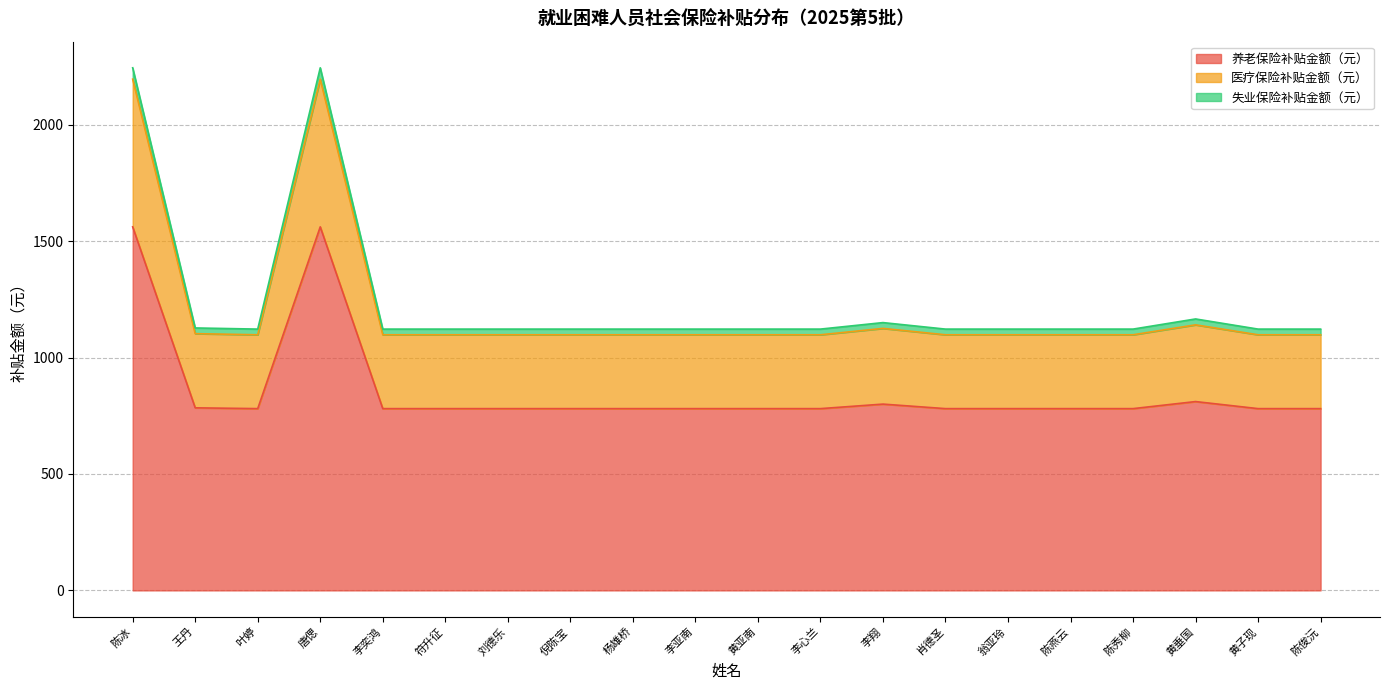

True or false: 养老保险补贴金额（元） has more than 1 interior local peaks.

True